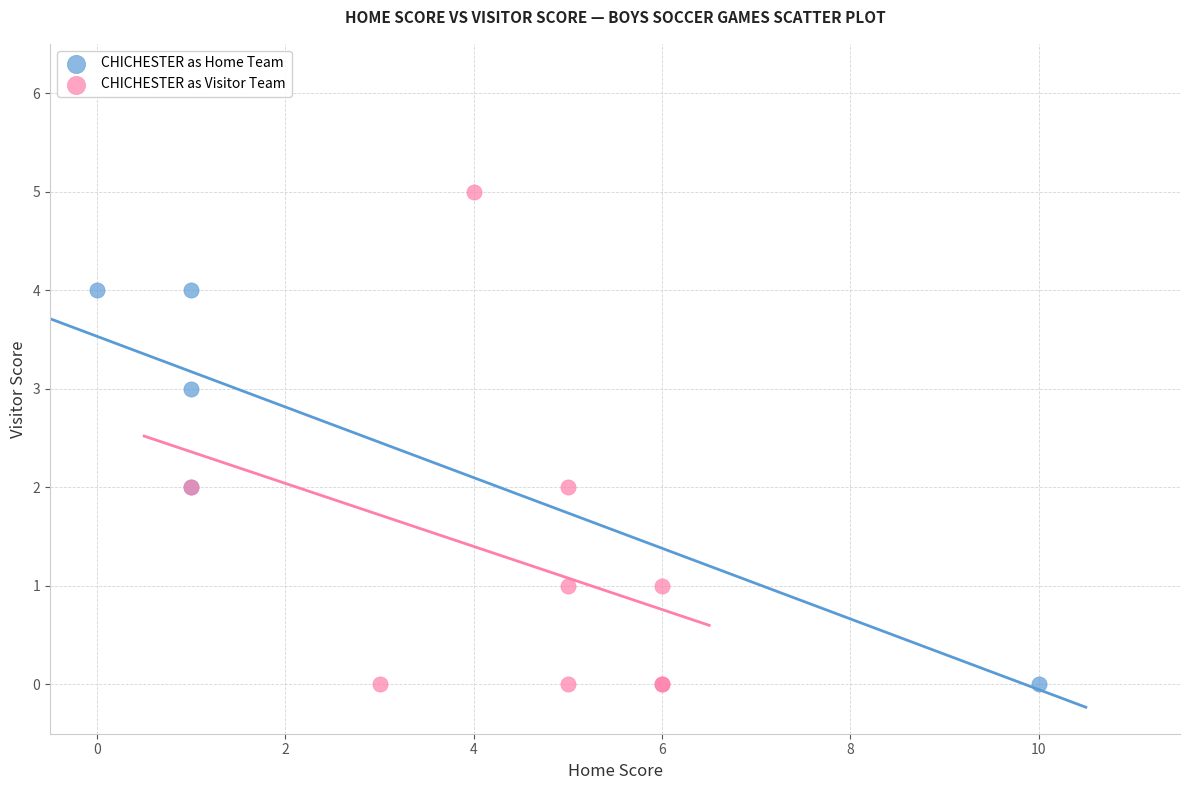

Which series contains the highest Y value?

CHICHESTER as Visitor Team